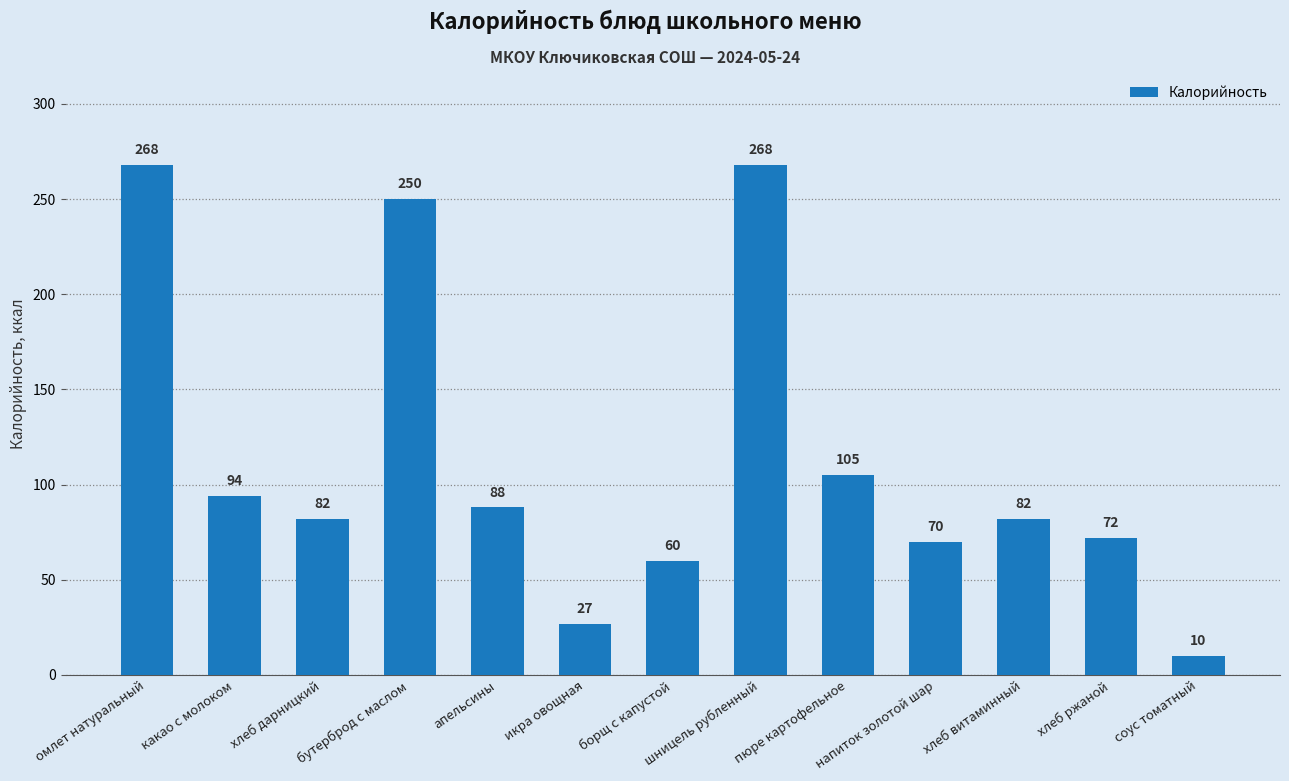

Reading right to left, extract all data points from this chart.

10	72	82	70	105	268	60	27	88	250	82	94	268